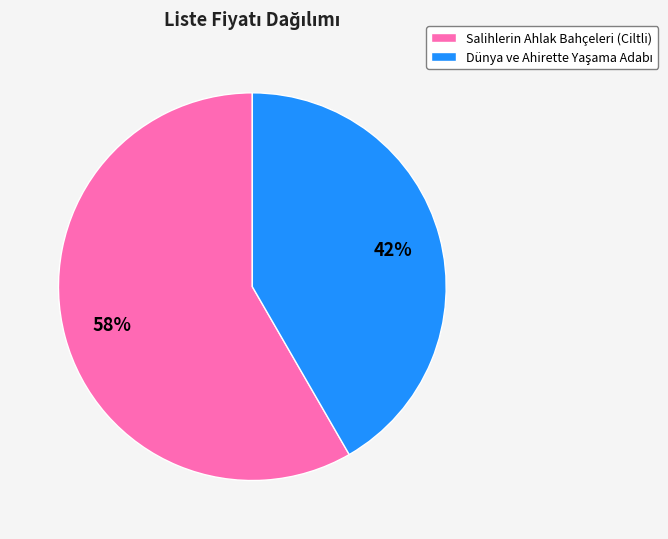

Is there any slice that represents more than half of the pie?

Yes